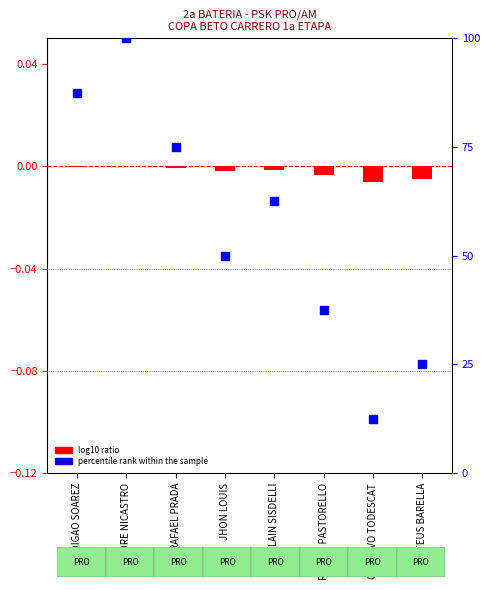

What is the total value across all series at ANDRE NICASTRO?

100.0